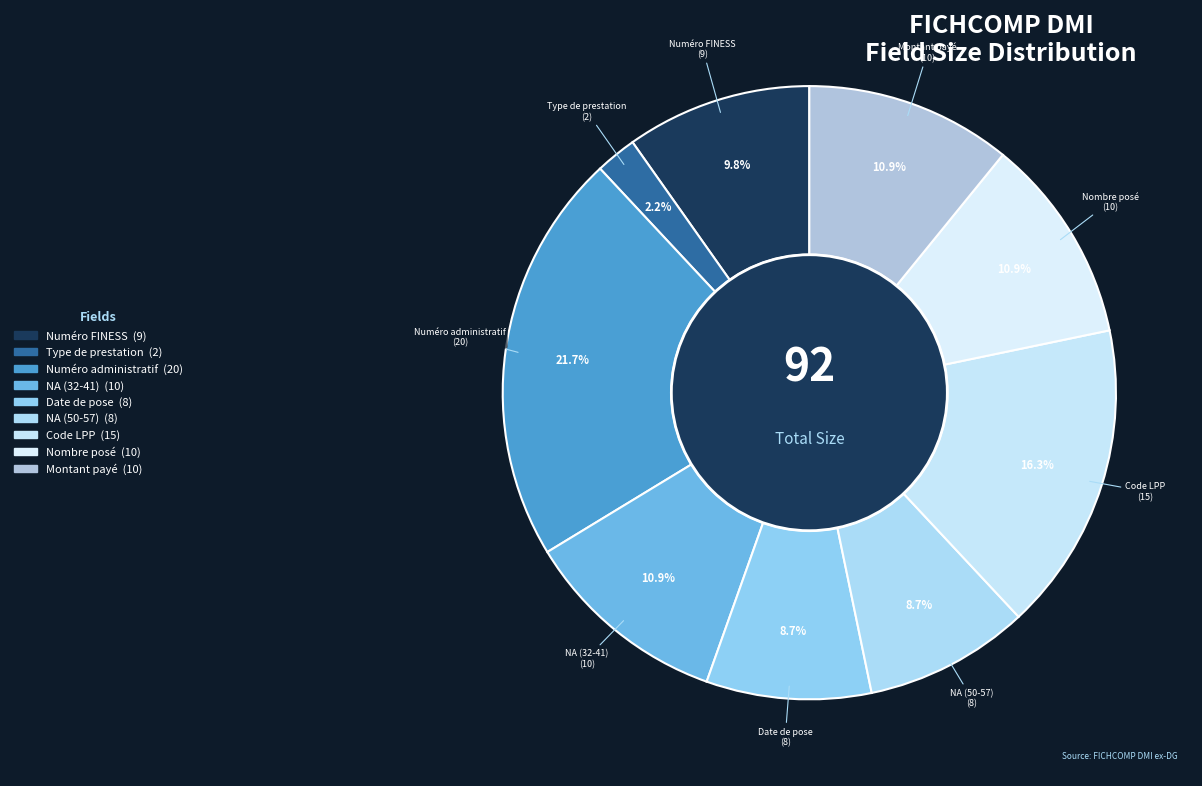

How many segments does this pie chart have?

9